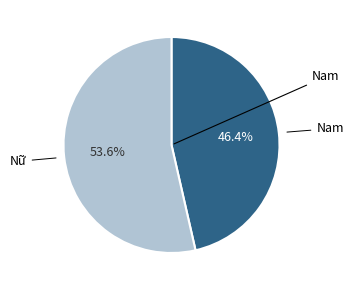

True or false: Nam accounts for 46% of the total.

True